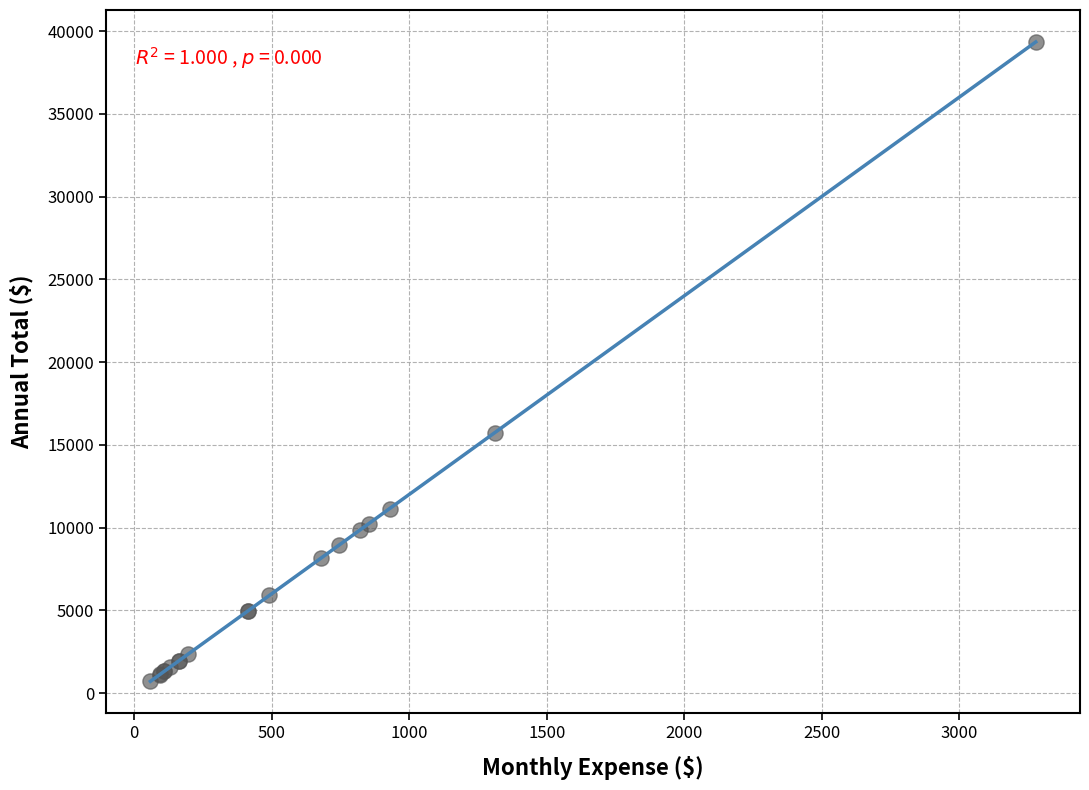

What Y value in the scatter plot is closest to 20023?

15735.3